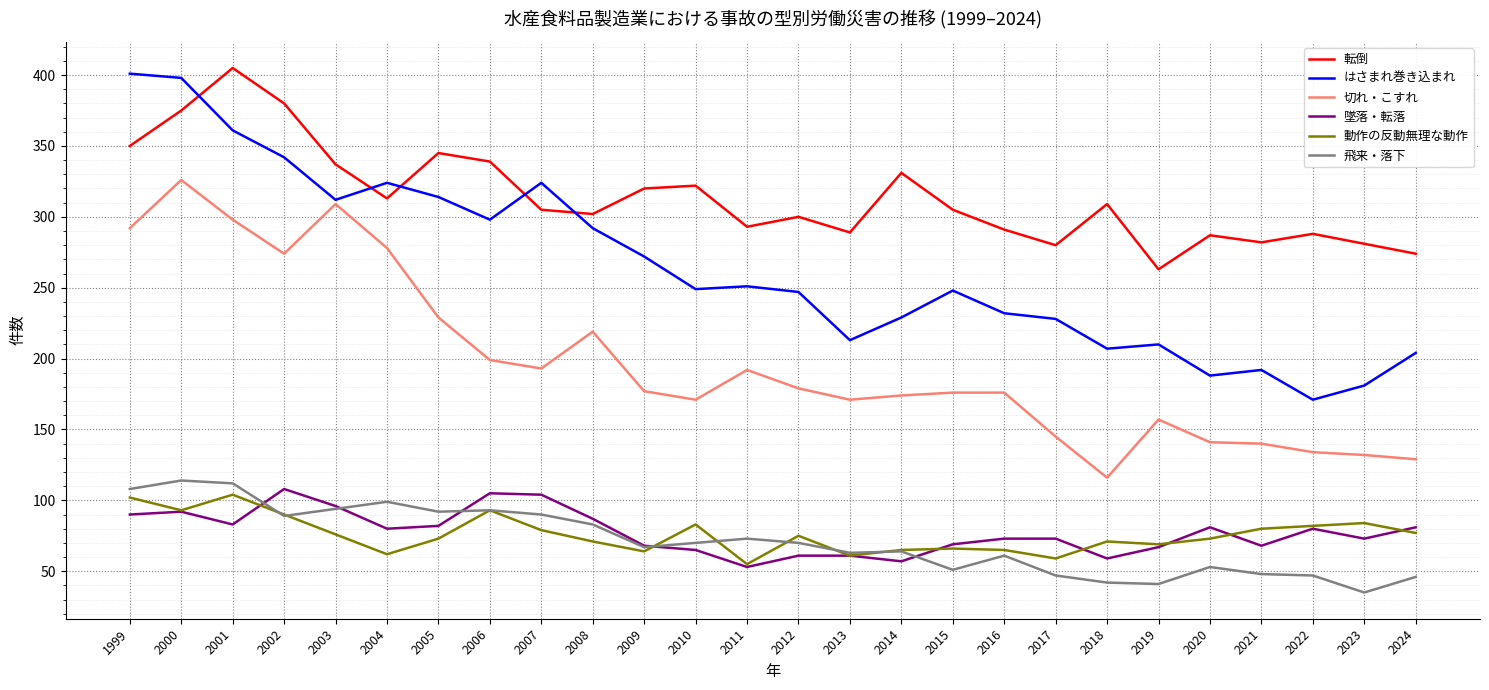

True or false: 飛来・落下 and 転倒 intersect in this chart.

False